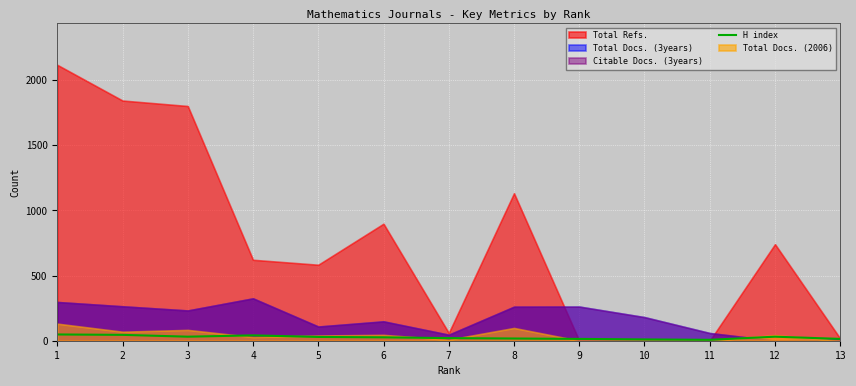

The chart shows a value of 7 at 11. True or false?

True